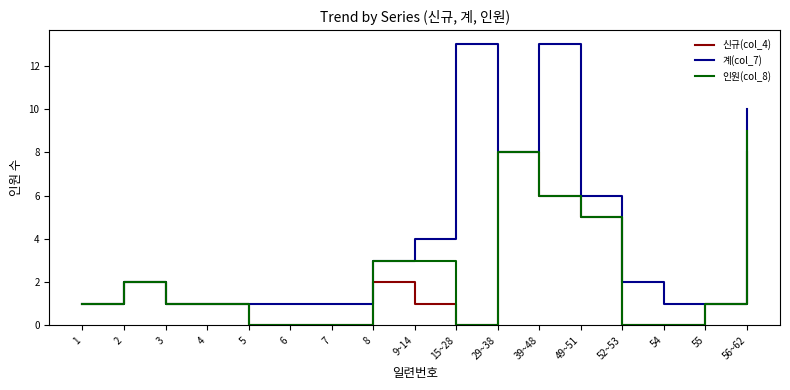

True or false: 인원(col_8) has a value of 1 at 3.

True